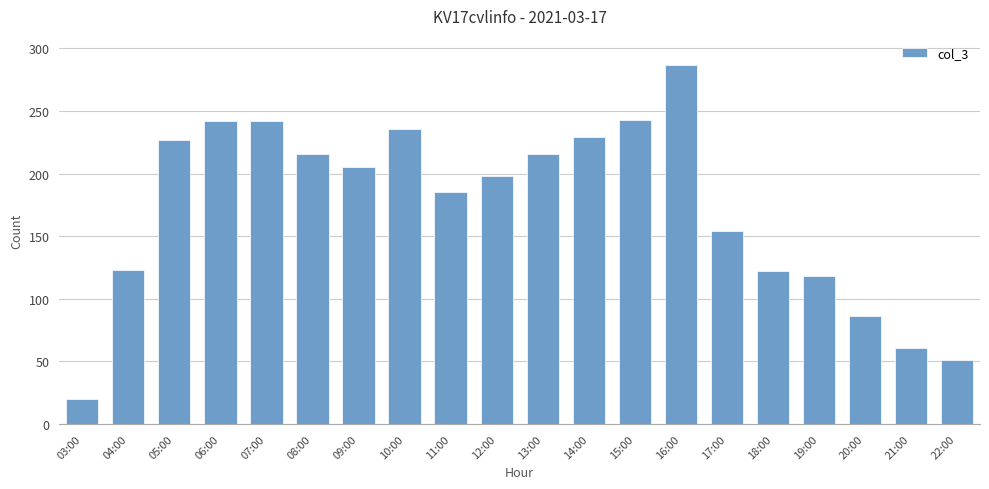

What is the difference between the second highest and minimum values?

223